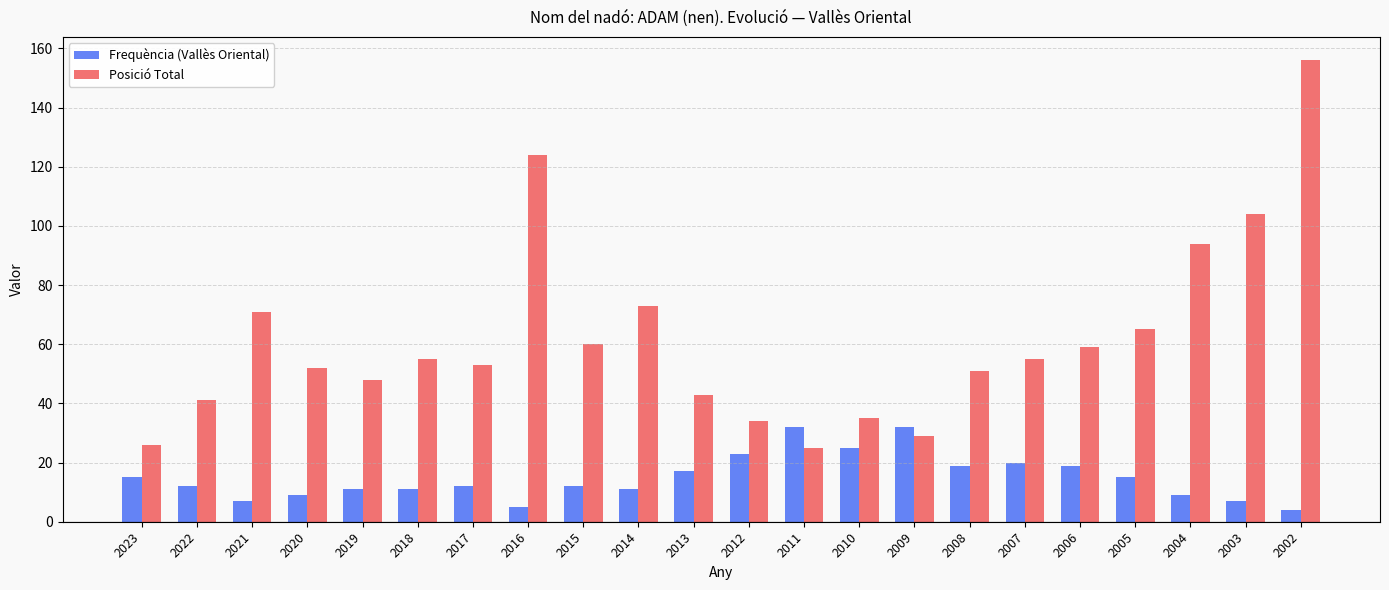

Rank the series by their average value, from highest to lowest.

Posició Total, Frequència (Vallès Oriental)